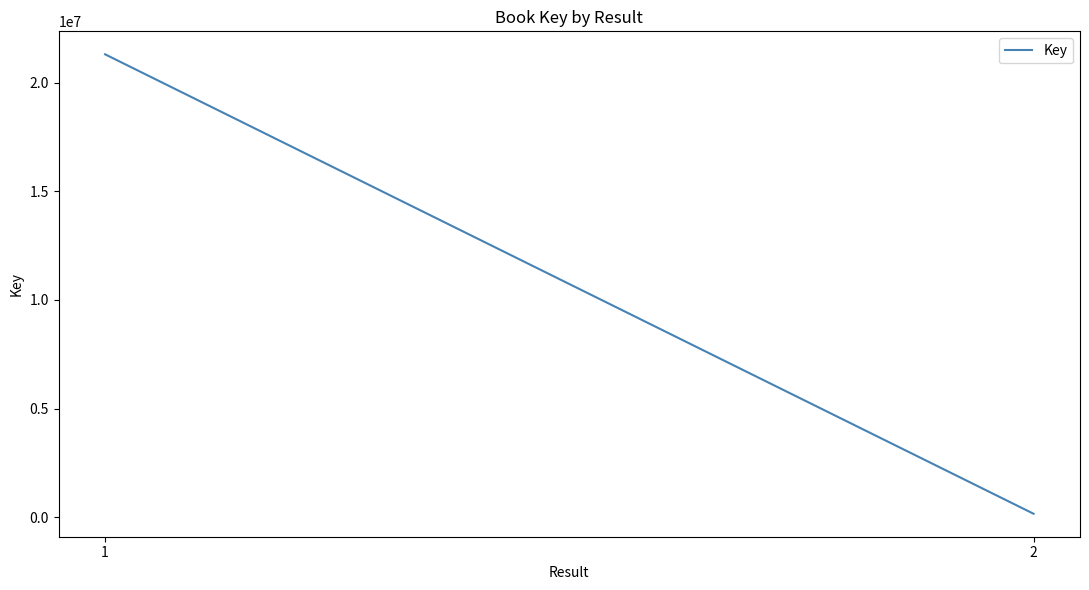

Reading right to left, what are all the values shown in this chart?

161564	21298734